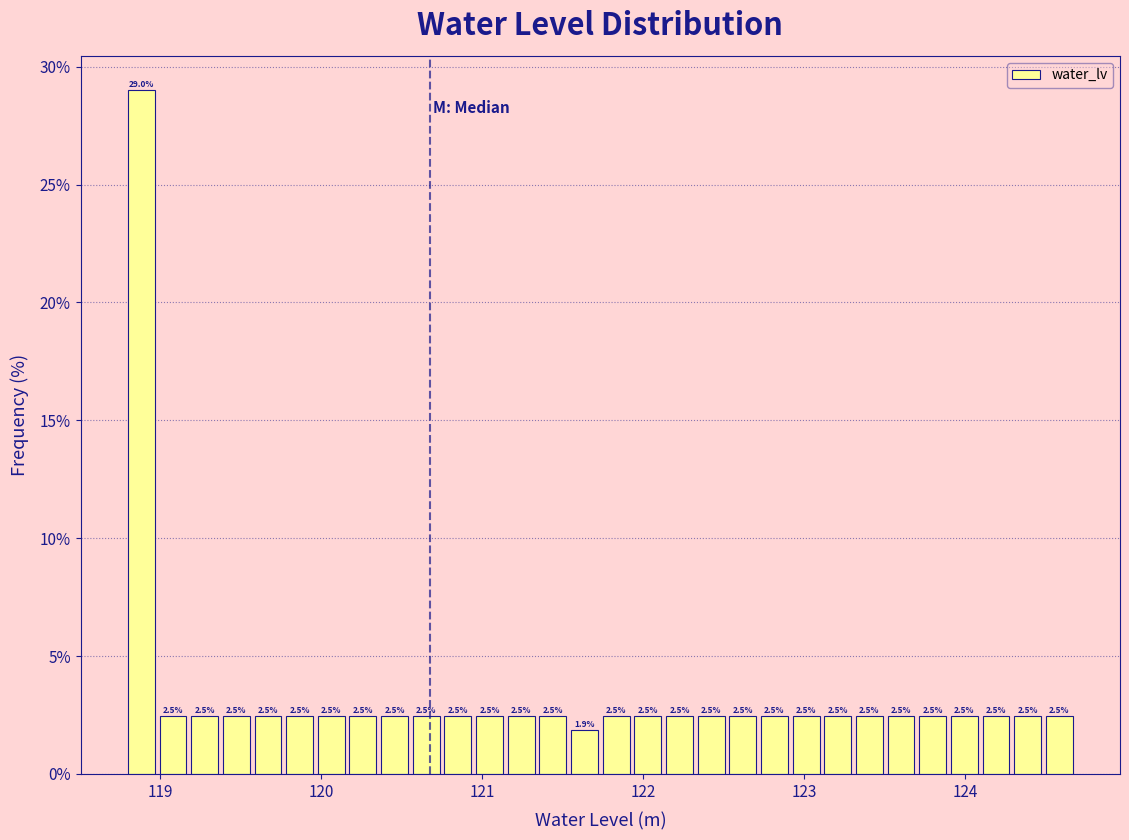

Around what value on the x-axis is the tallest bar? Give the approximate position of its centre, as read against the axis.

118.9